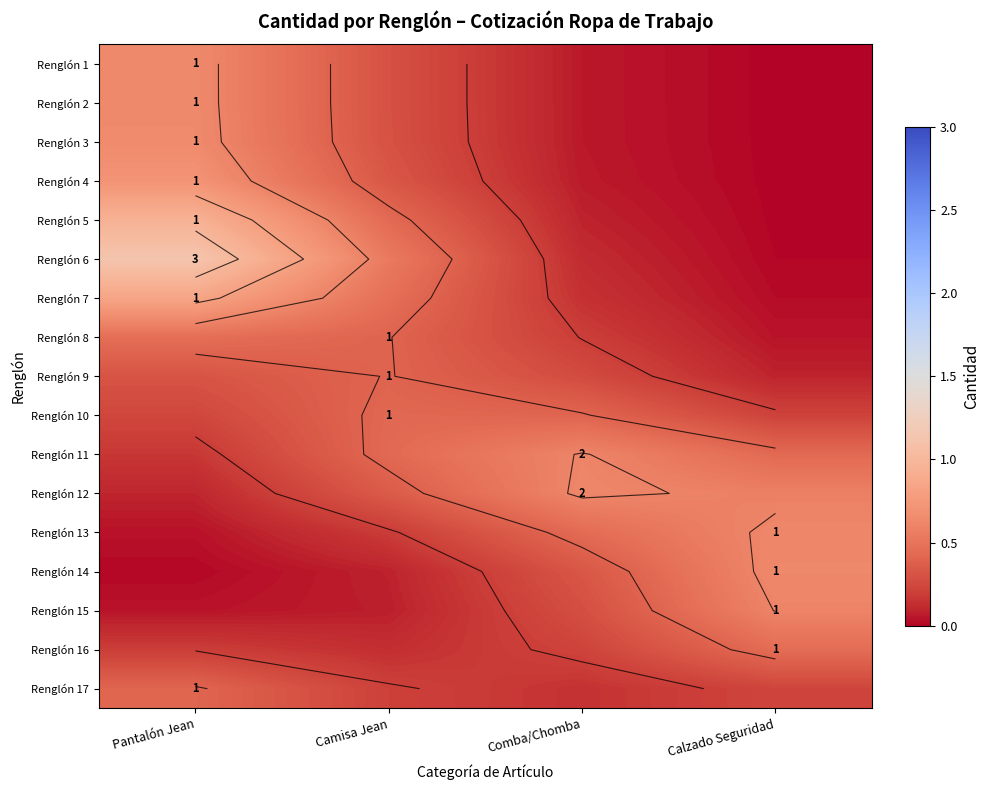

The value of Renglón 2 at Comba/Chomba is 0.1. True or false?

True